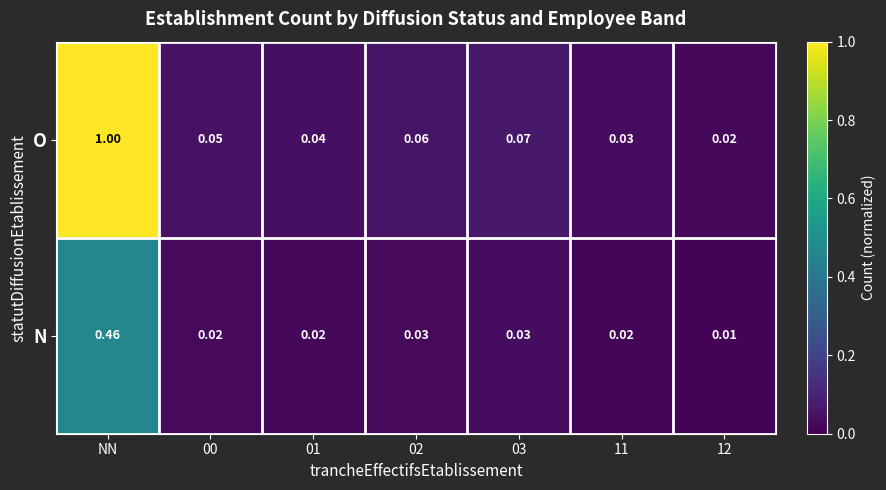

Which series changed the most between 02 and 12?

O